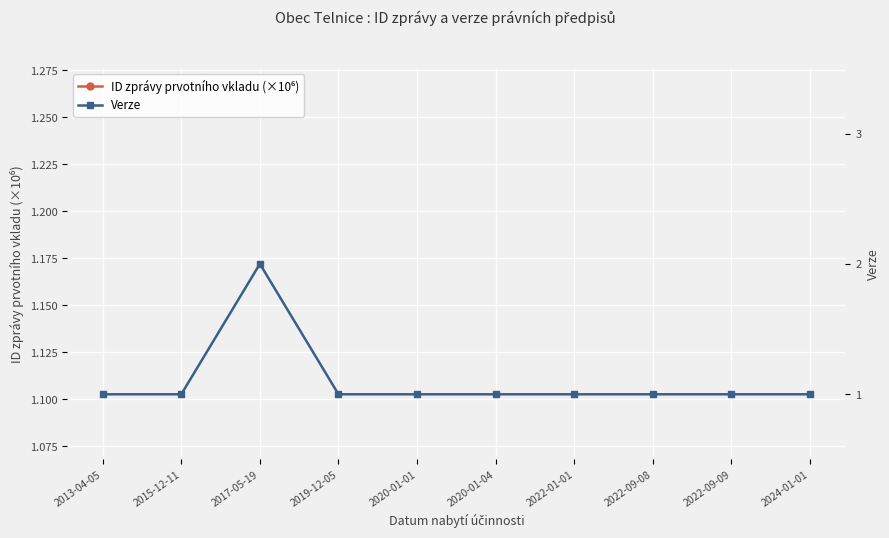

Reading right to left, list all the values displayed in this chart.

ID zprávy prvotního vkladu (×10⁶): 1271.3	1075.6	1075.2	1070.7	1070.7	1070.7	1070.7	1070.7	1070.7	1070.7
Verze: 1.0	1.0	1.0	1.0	1.0	1.0	1.0	2.0	1.0	1.0